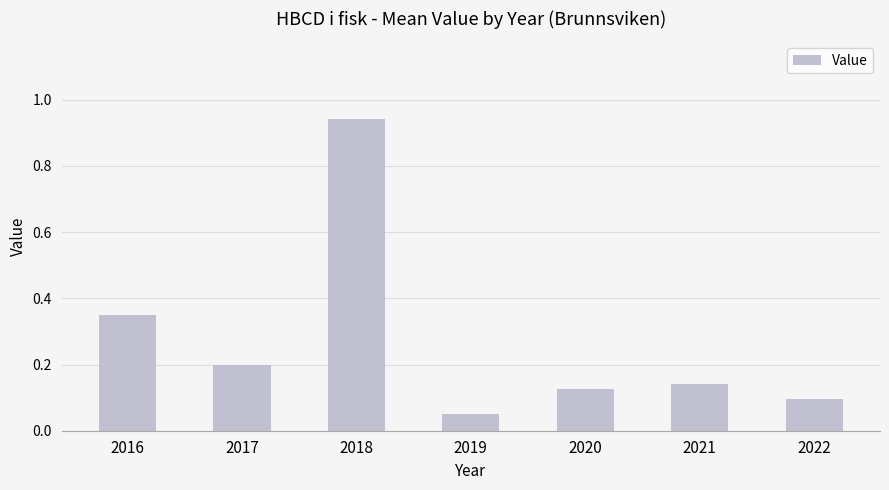

True or false: the data shows 0.2 at 2016.

False